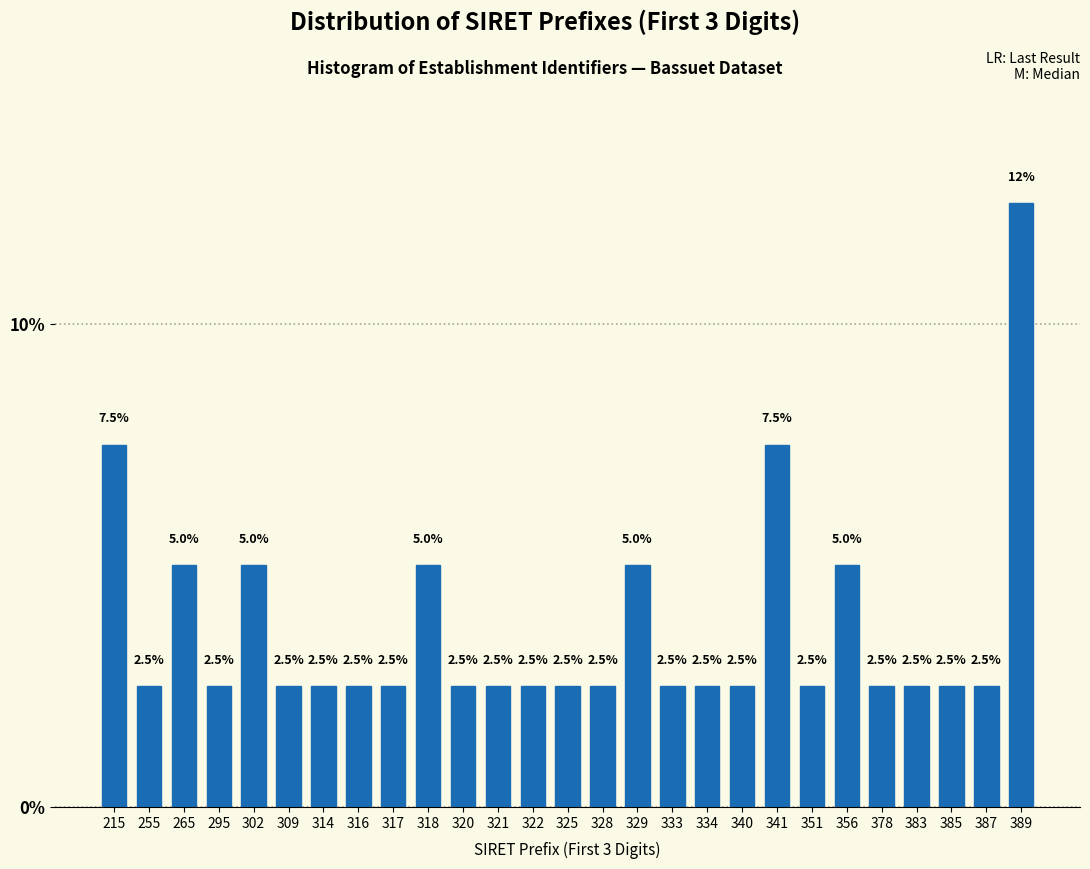

Reading left to right, transcribe all the data shown in this chart.

7.5	2.5	5.0	2.5	5.0	2.5	2.5	2.5	2.5	5.0	2.5	2.5	2.5	2.5	2.5	5.0	2.5	2.5	2.5	7.5	2.5	5.0	2.5	2.5	2.5	2.5	12.5